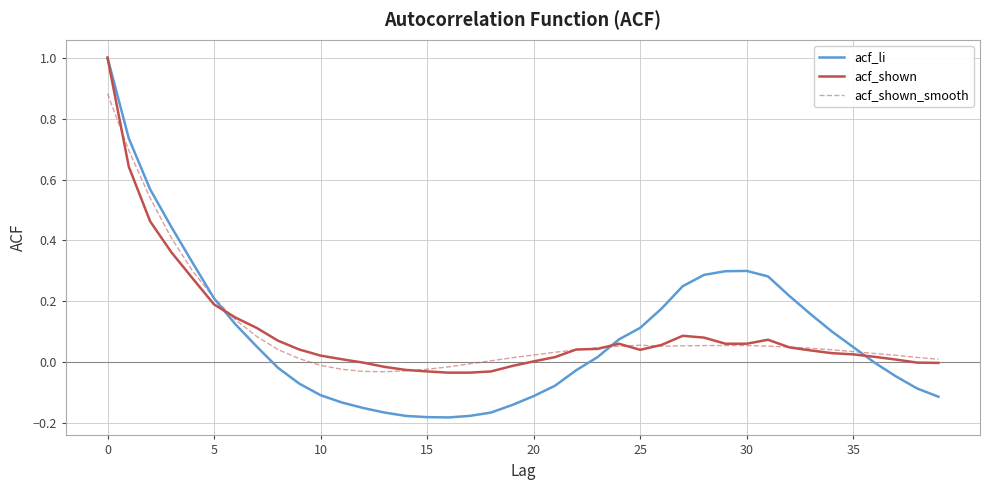

What is the greatest value displayed?

1.0